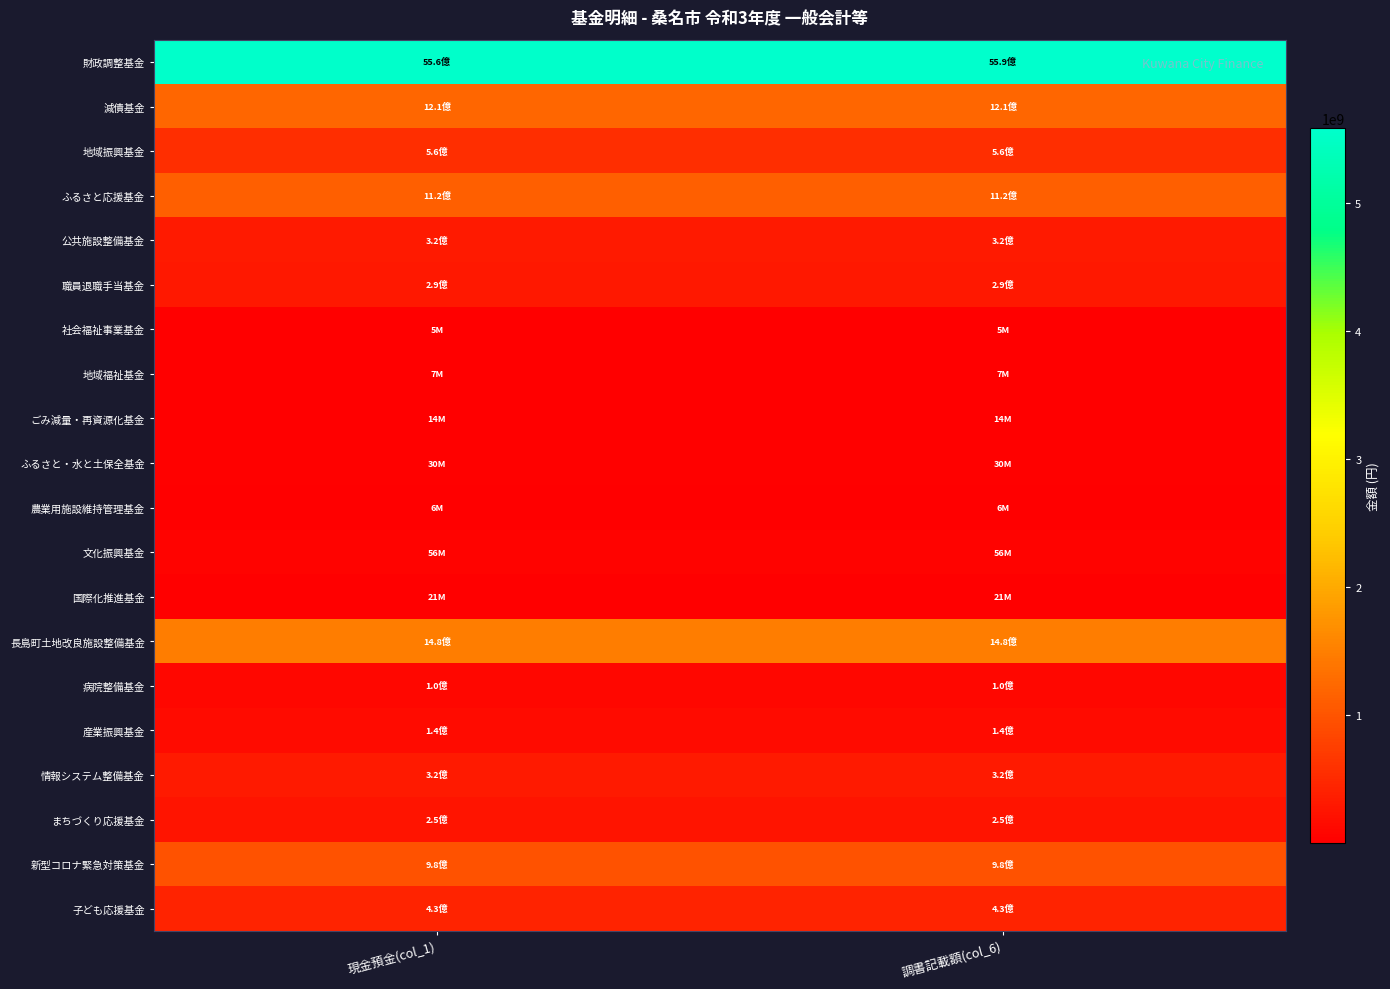

Which series has the largest range (max minus min)?

財政調整基金